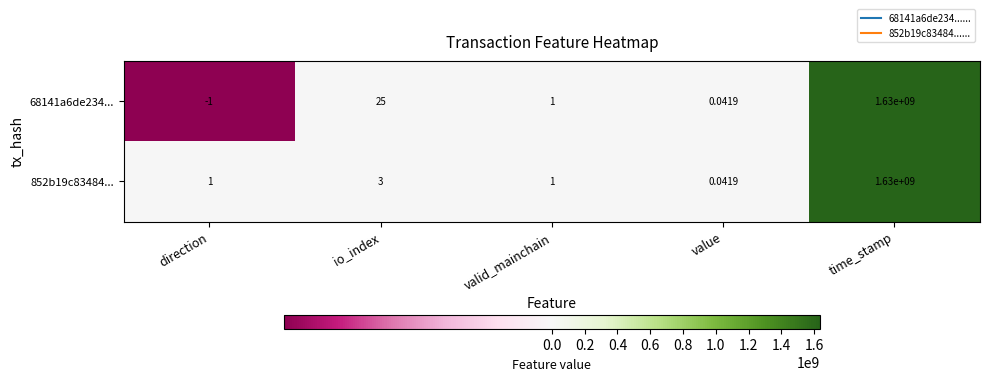

Which label corresponds to the largest value in the chart?

time_stamp